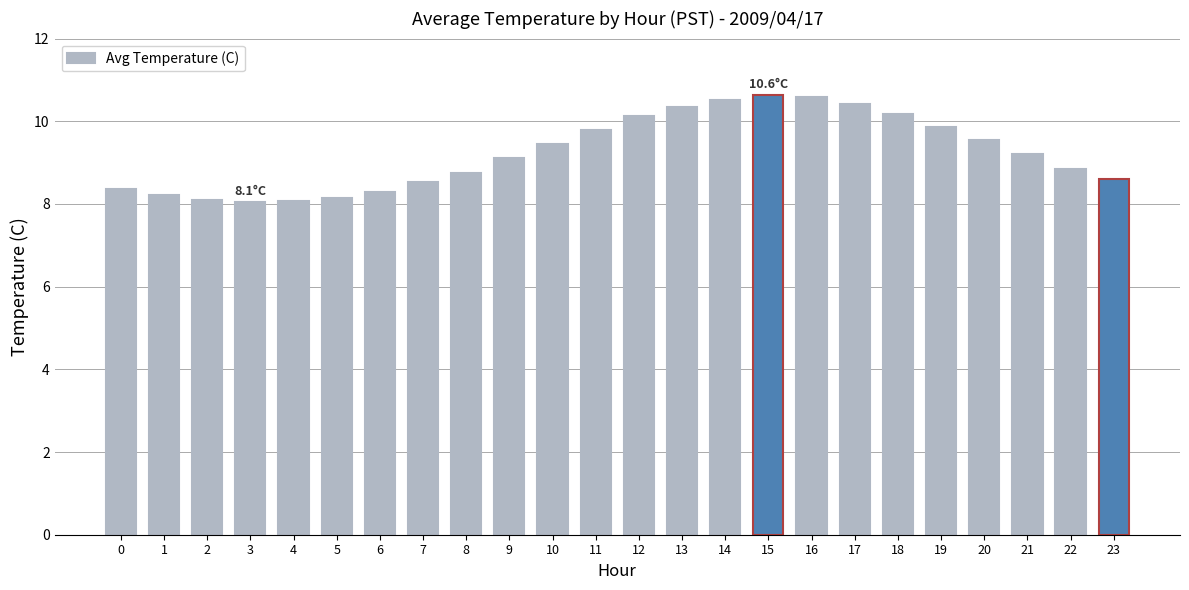

True or false: the data shows 8.1 at 2.

True